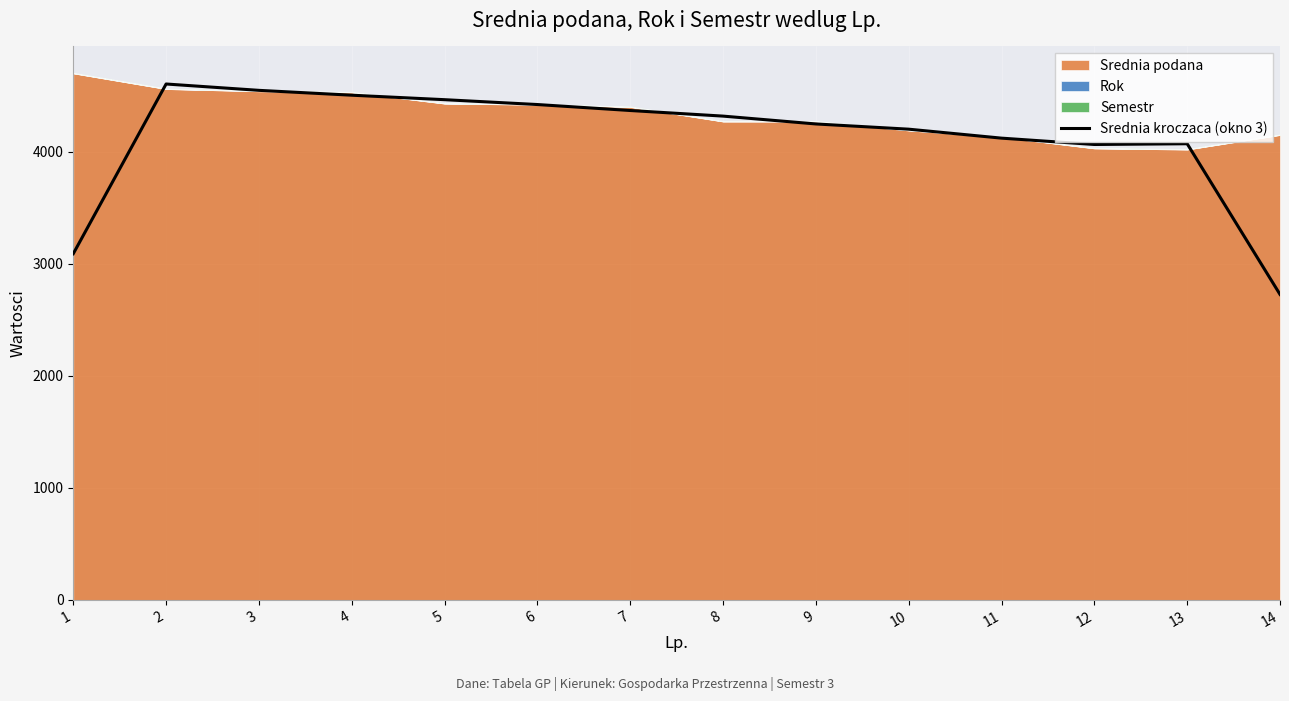

Where is the data nearest to the value 3665?

12